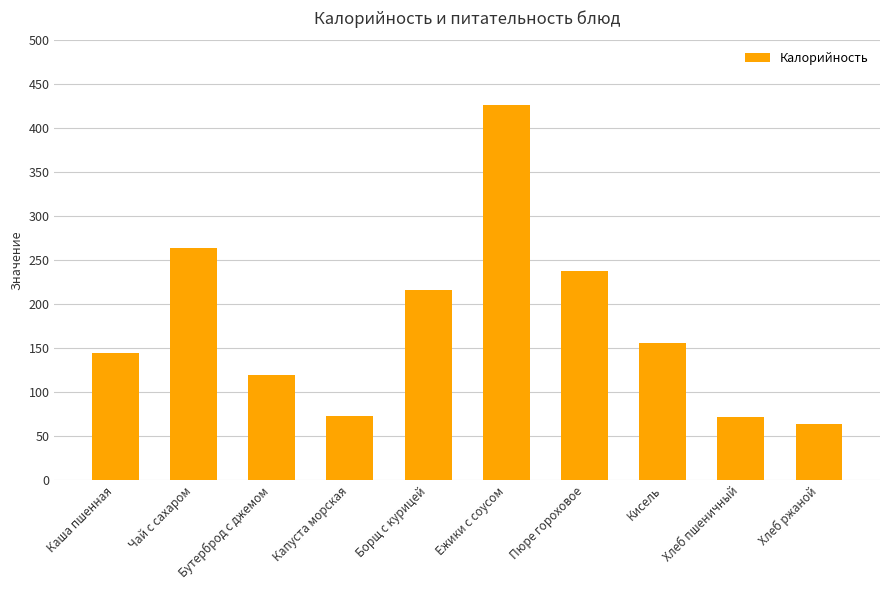

Which has a higher value, Кисель or Хлеб пшеничный?

Кисель